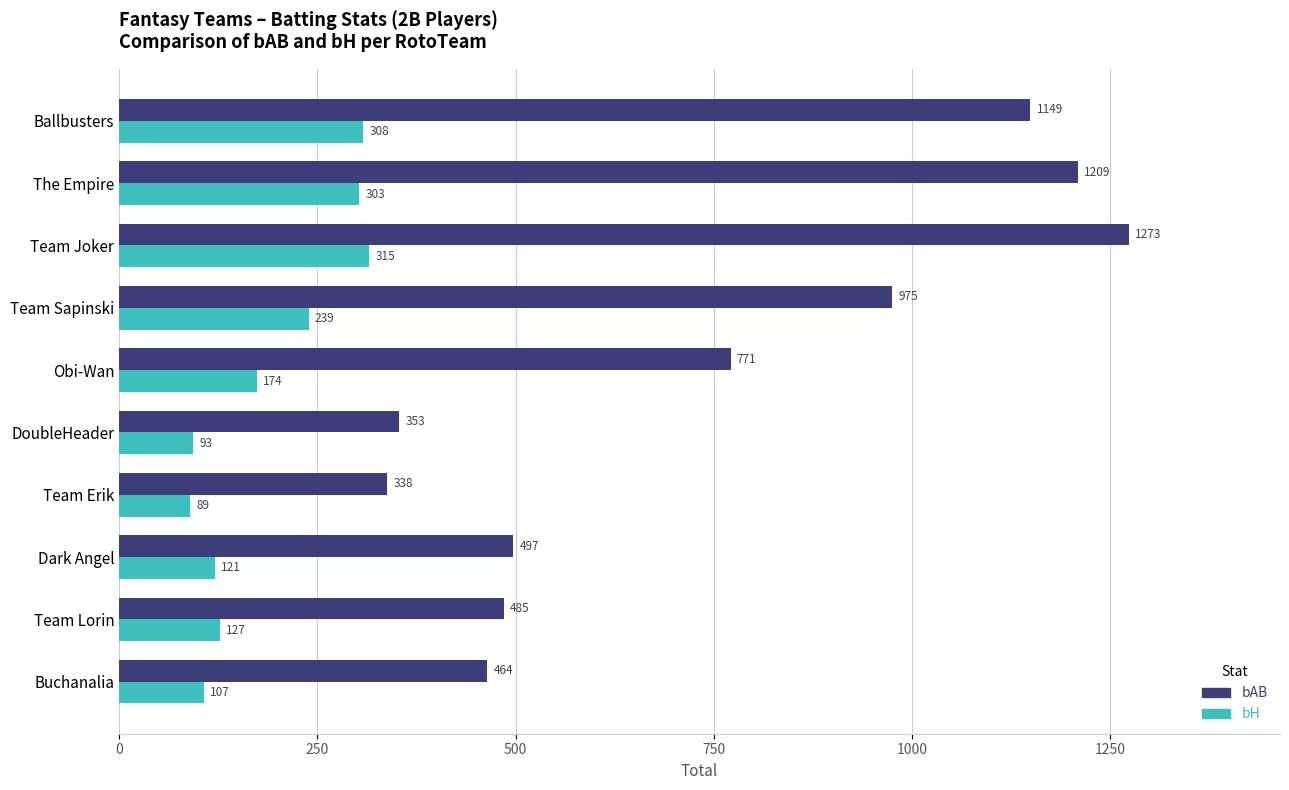

What are all the series names shown in the legend?

bAB, bH